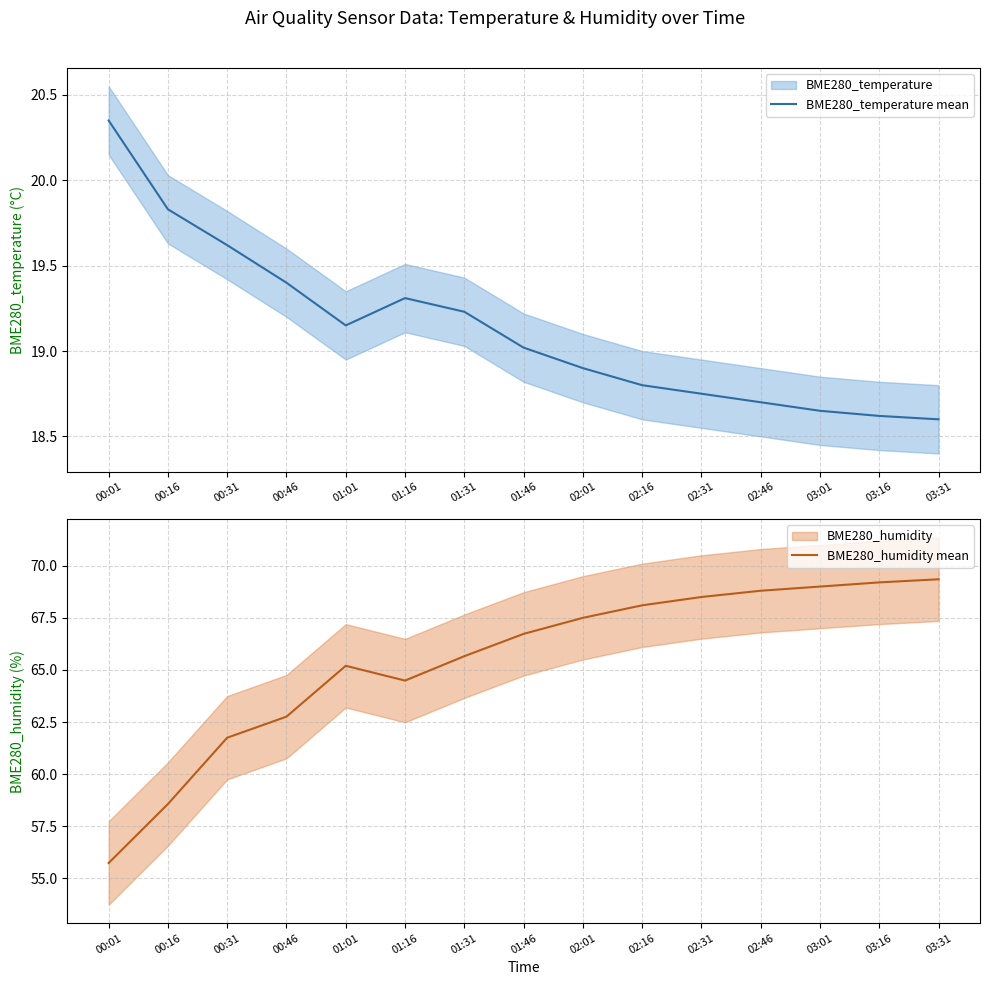

The value of BME280_temperature mean at 01:31 is 19.2. True or false?

True